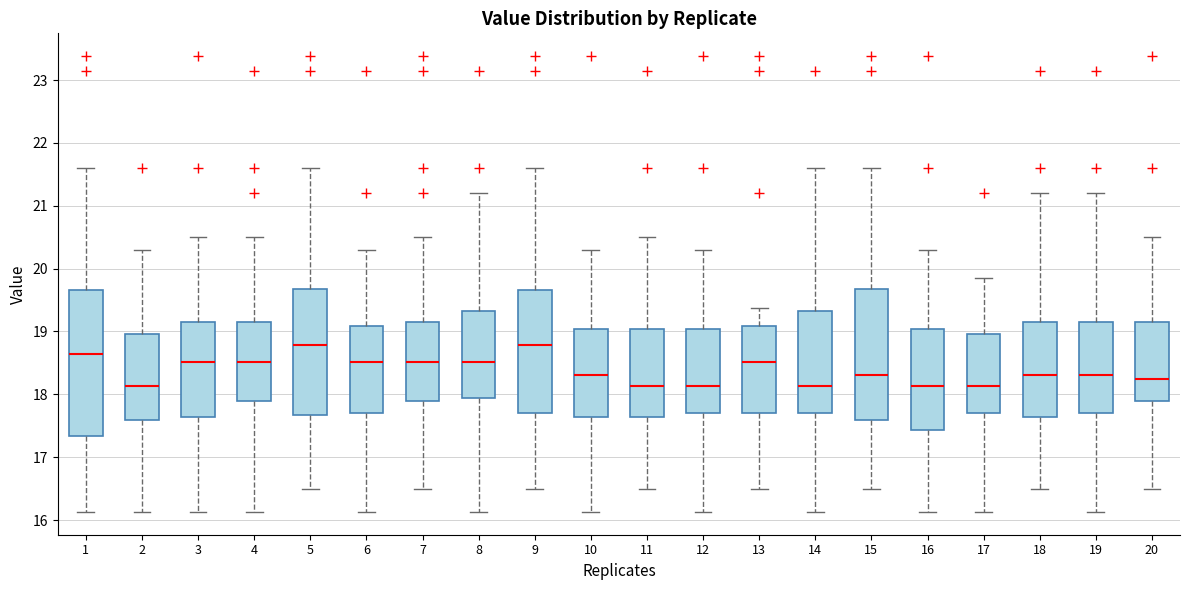

Comparing the boxes themselves (not the whiskers), which one is the tallest?

1